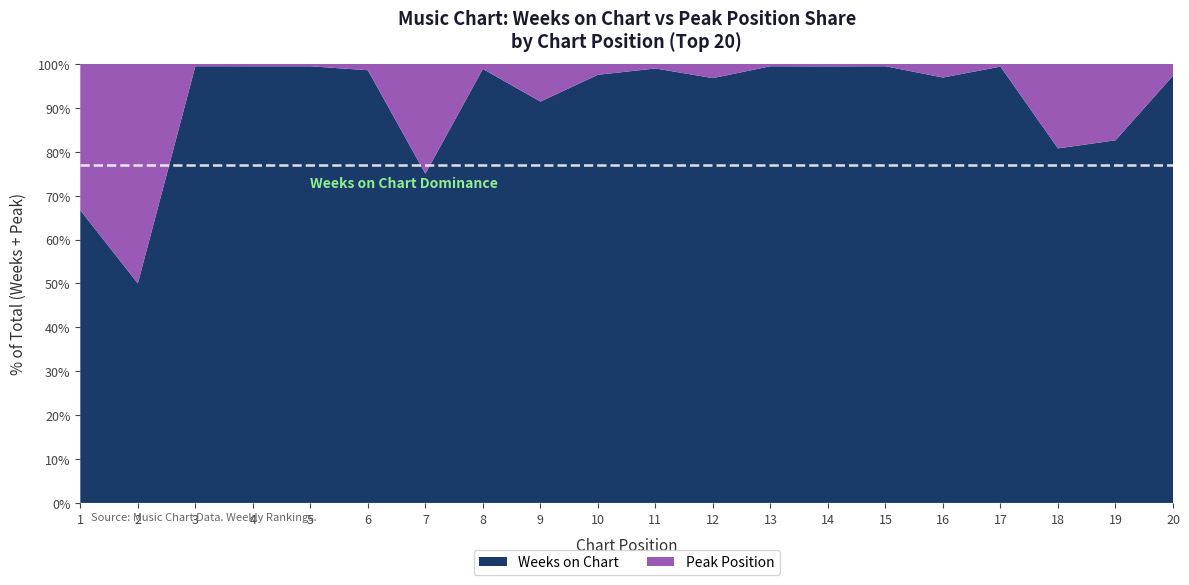

What is the difference between the maximum and minimum values in the Peak Position series?

9